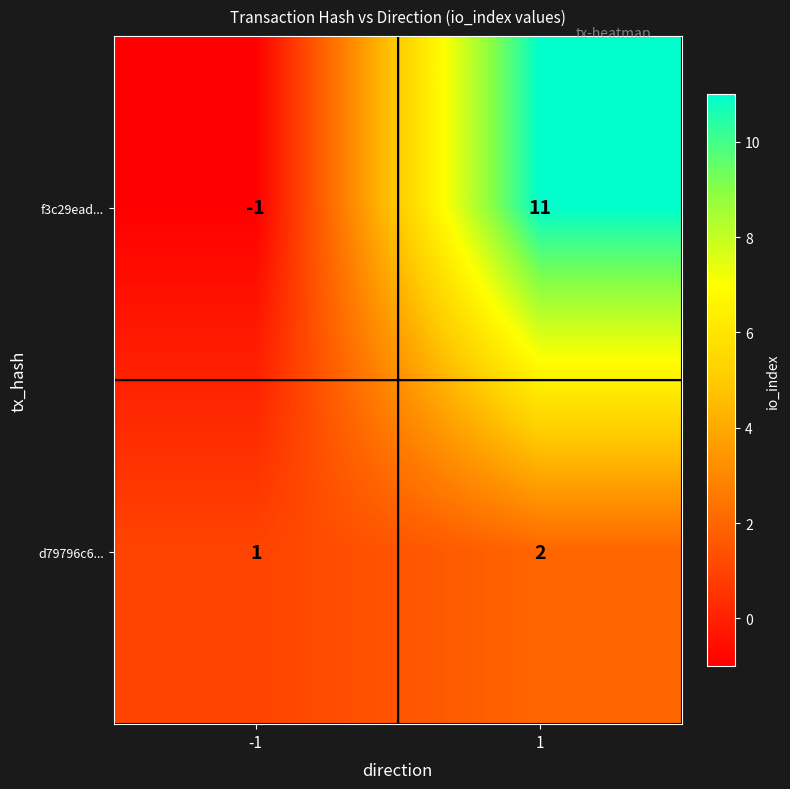

What is the difference between the highest and lowest values at -1?

2